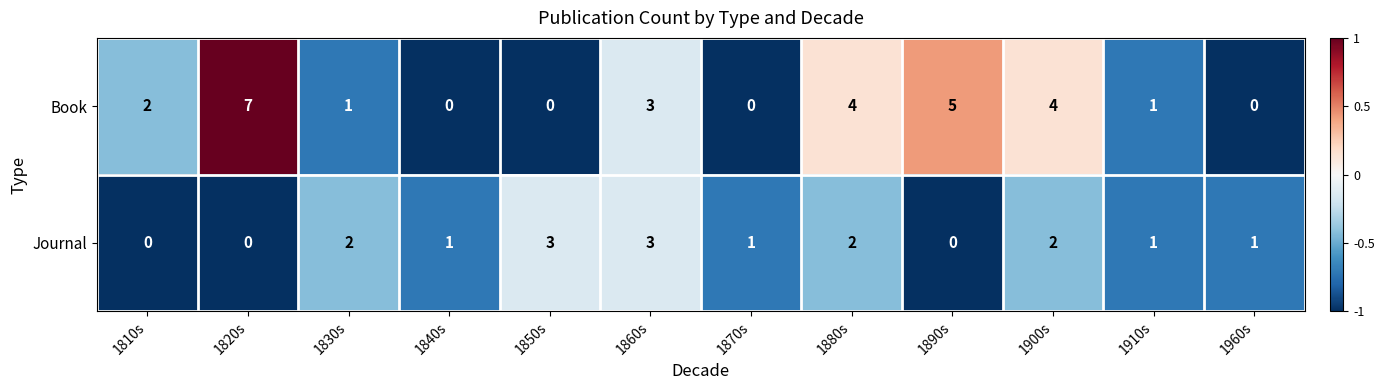

Is it true that Book equals -3 at 1960s?

False